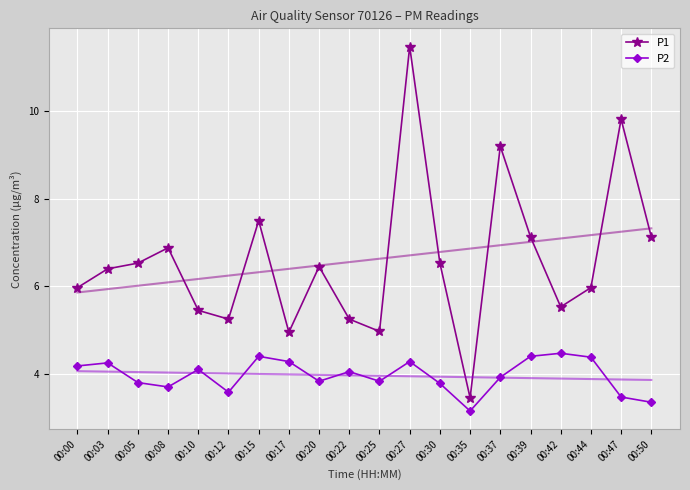

What are all the series names shown in the legend?

P1, P2